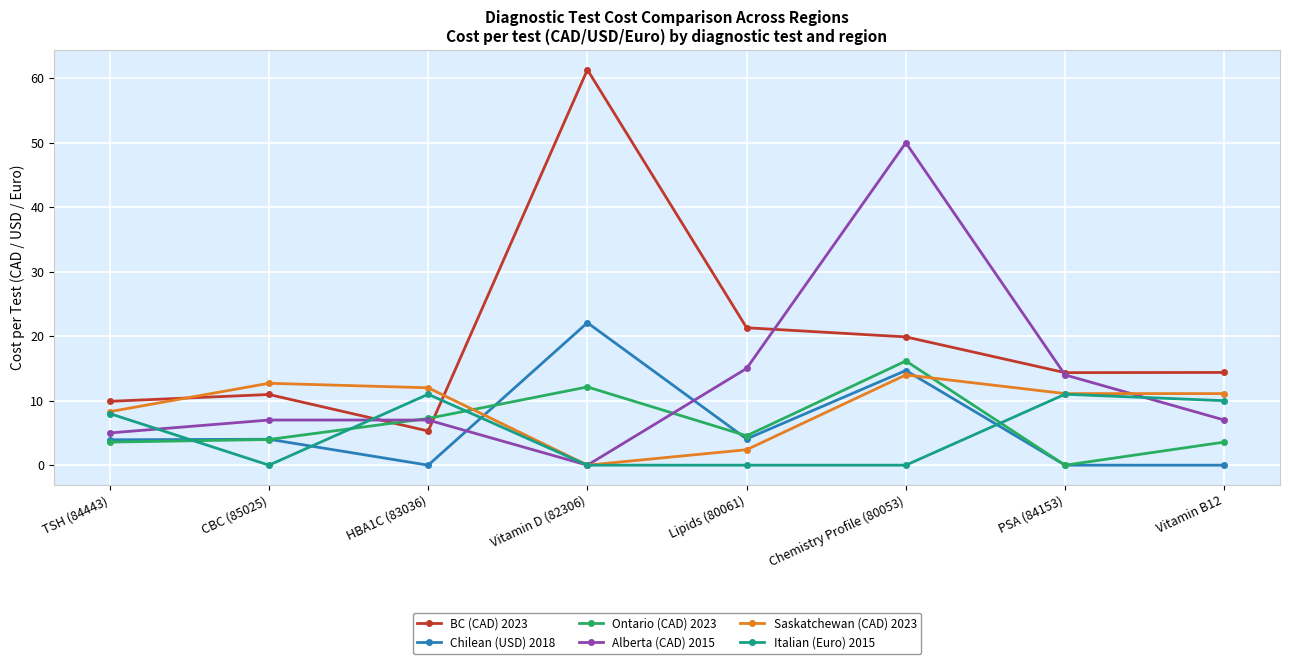

What is the greatest value displayed?

61.3